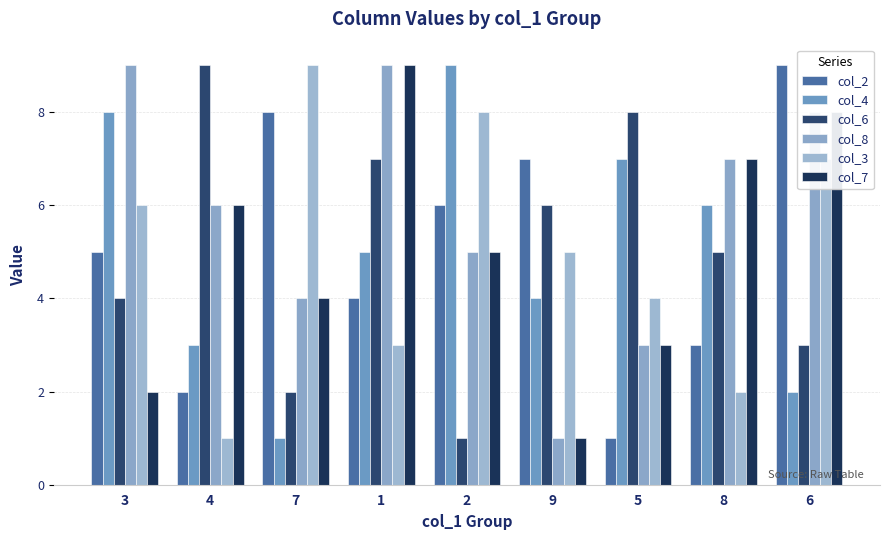

At which label does col_4 first exceed 5?

3